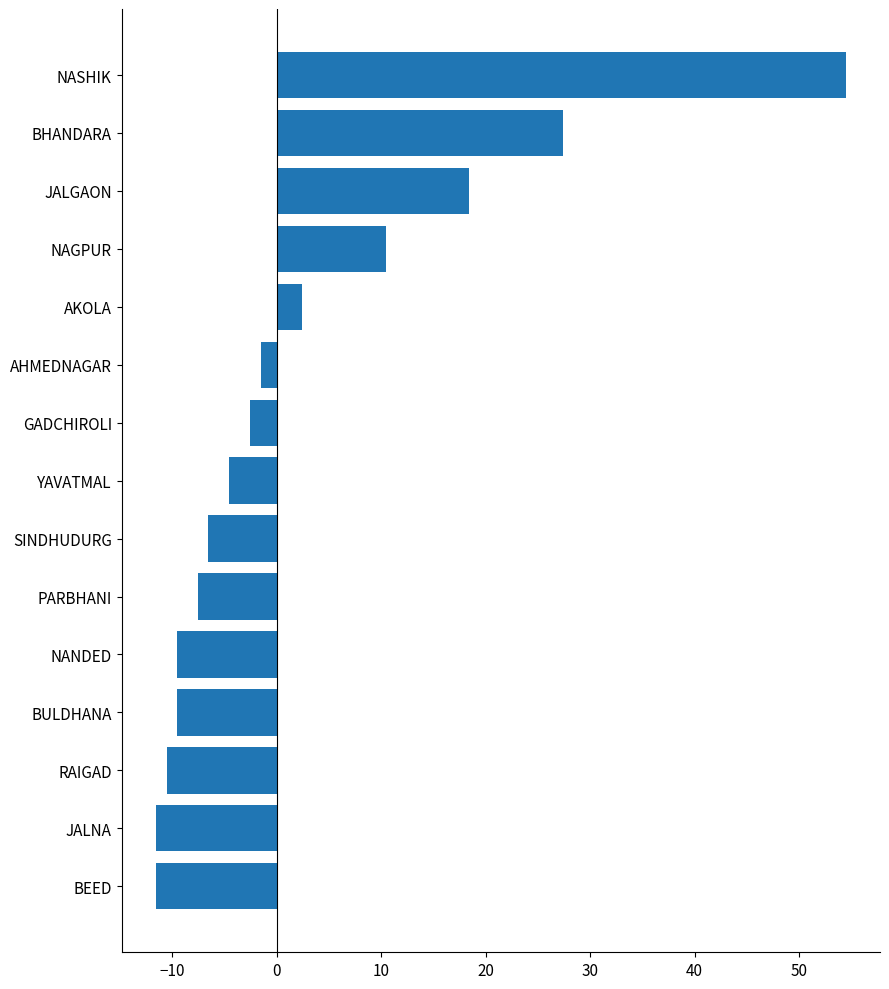

The value at RAIGAD is -6.6. True or false?

False